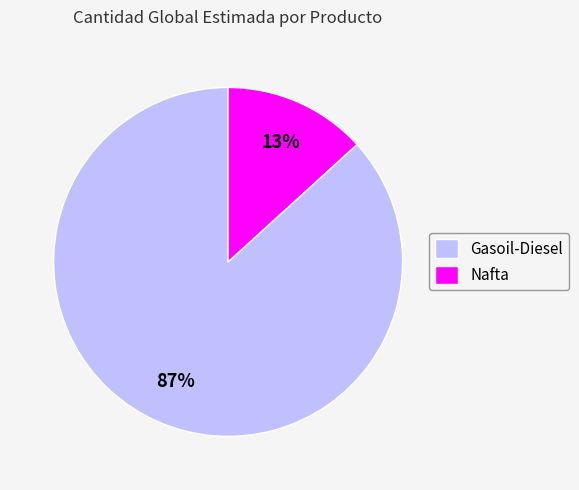

Which category has the biggest portion of the pie?

Gasoil-Diesel